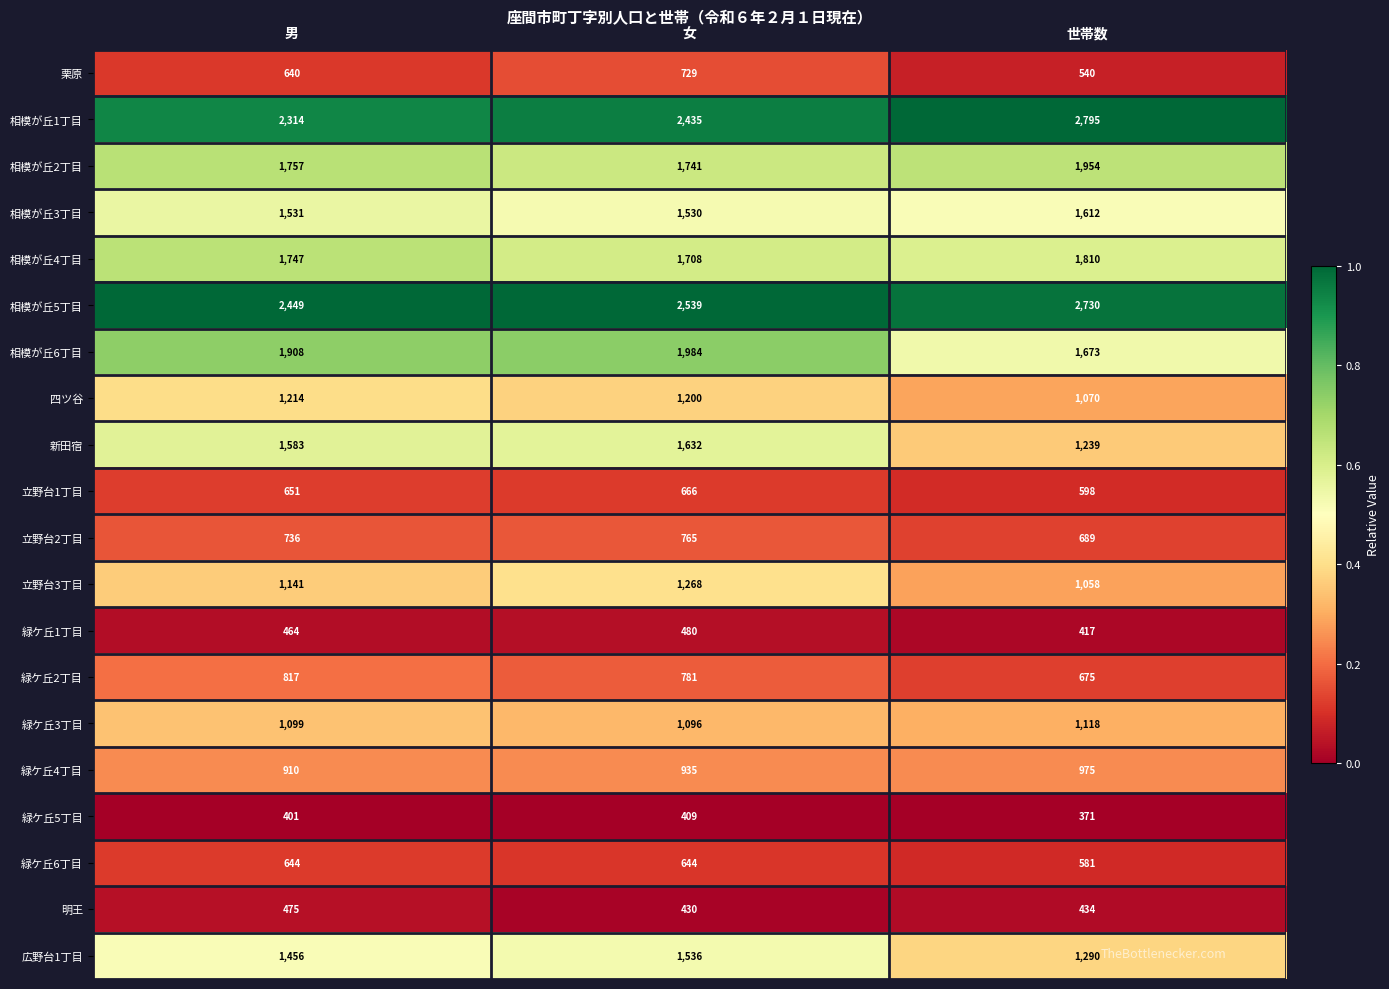

The value of 明王 at 男 is 475. True or false?

True